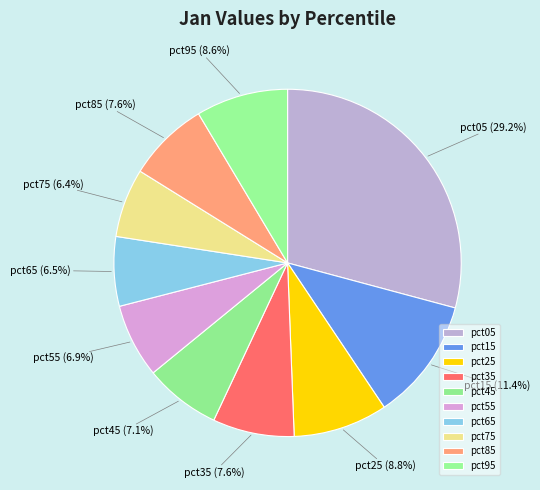

How many segments does this pie chart have?

10